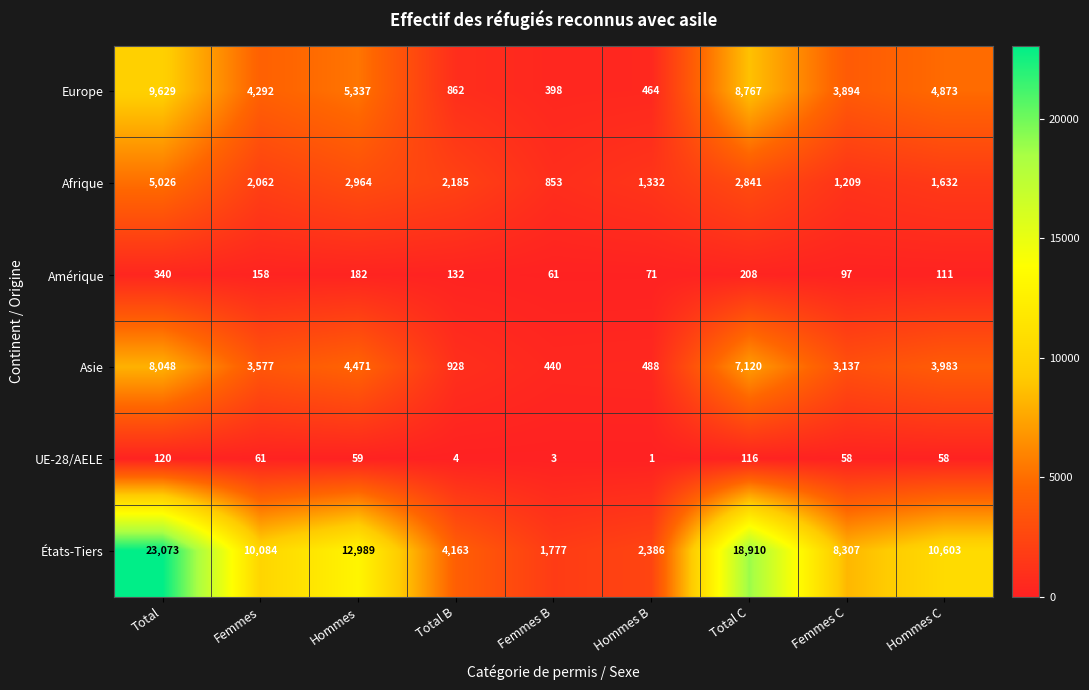

What is the average value of the Afrique series?

2234